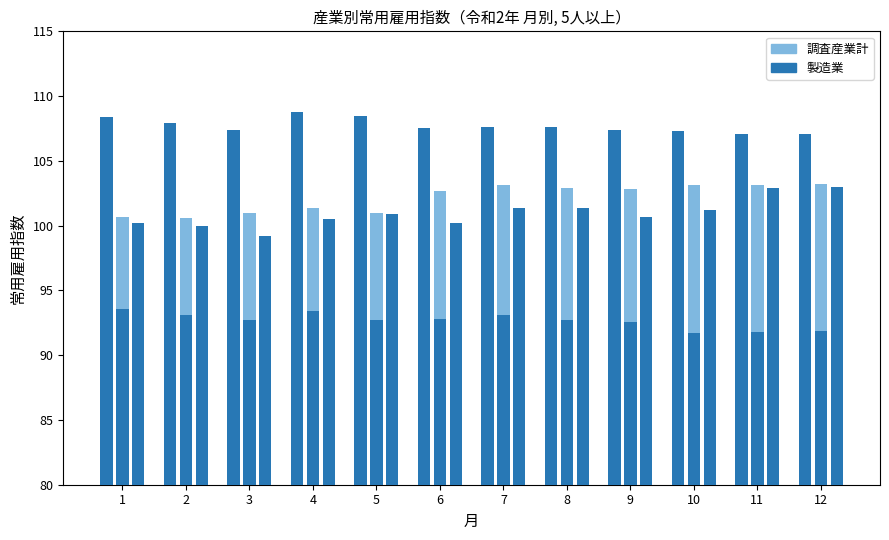

How many categories are shown in the chart?

12